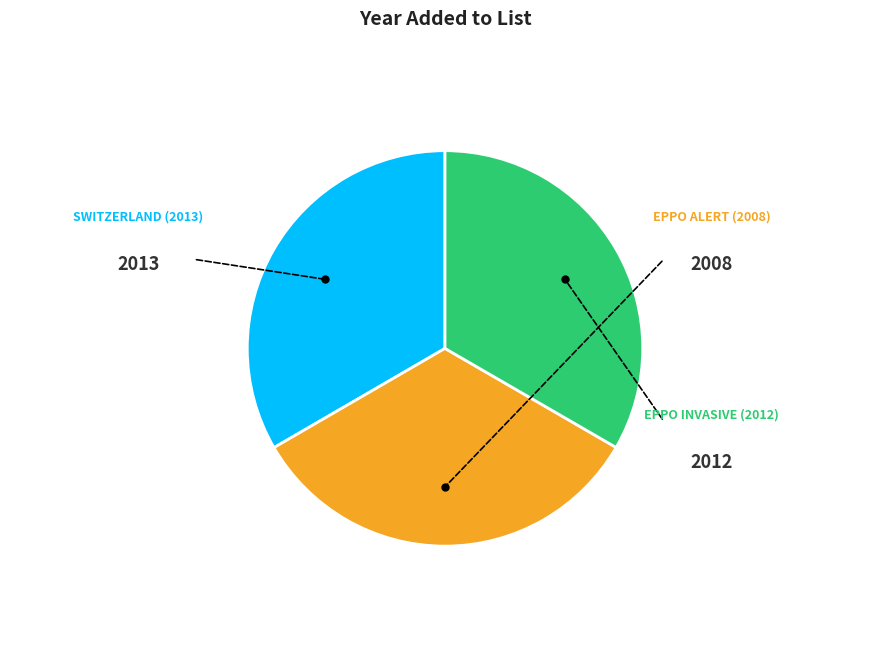

Is there any slice that represents more than half of the pie?

No